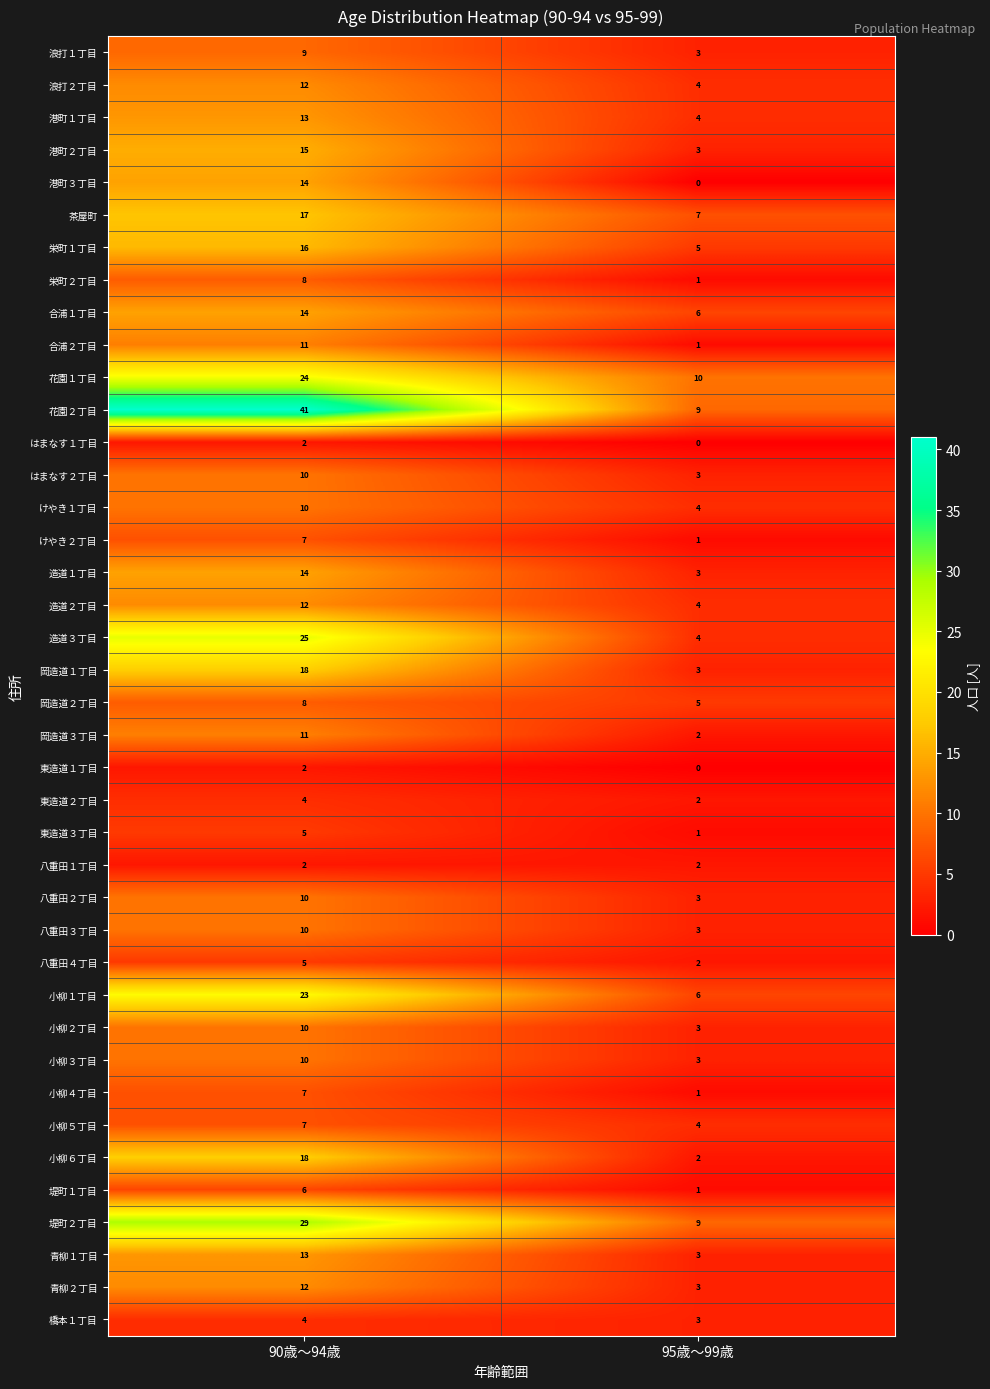

At which label does はまなす２丁目 reach its minimum?

95歳～99歳